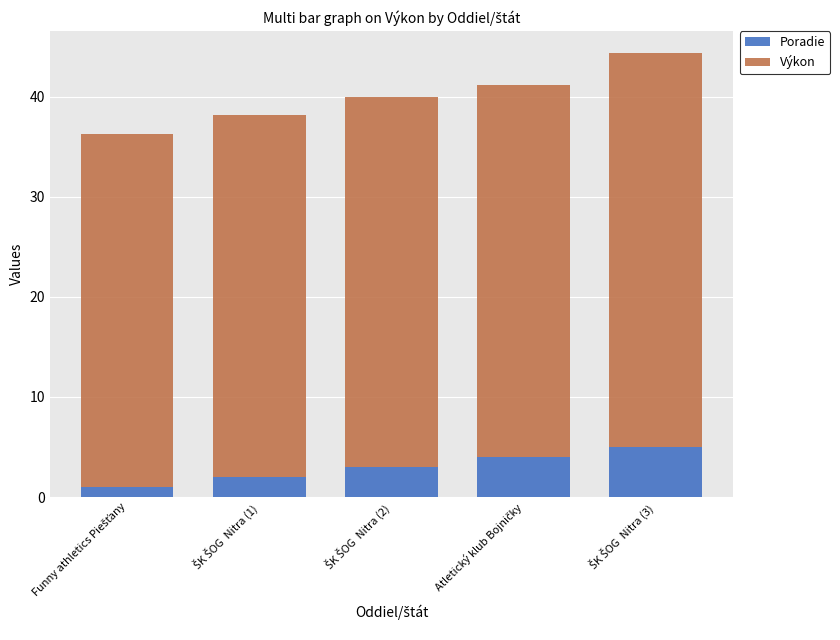

Reading right to left, what are the values for Poradie?

5.0	4.0	3.0	2.0	1.0